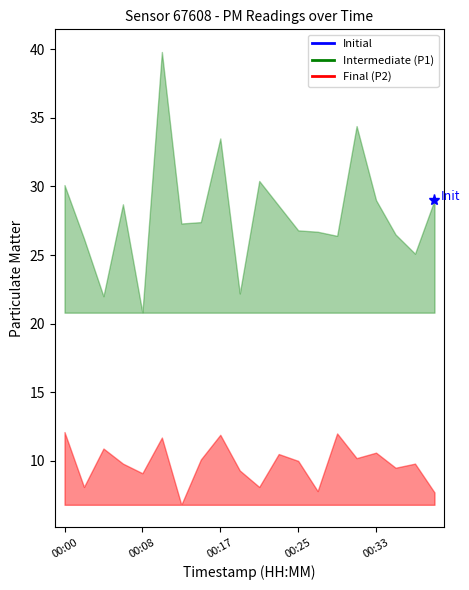

Where is P1 nearest to the value 30?

00:00